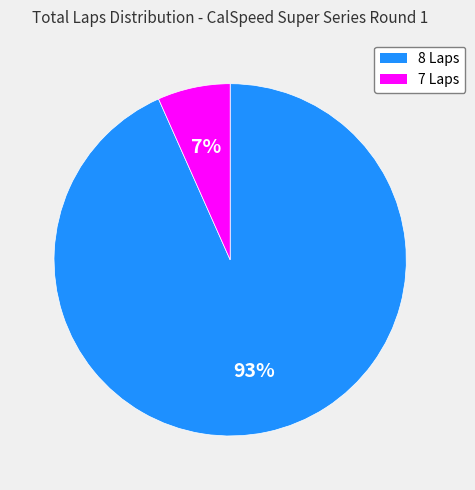

Is there a majority slice in this chart?

Yes